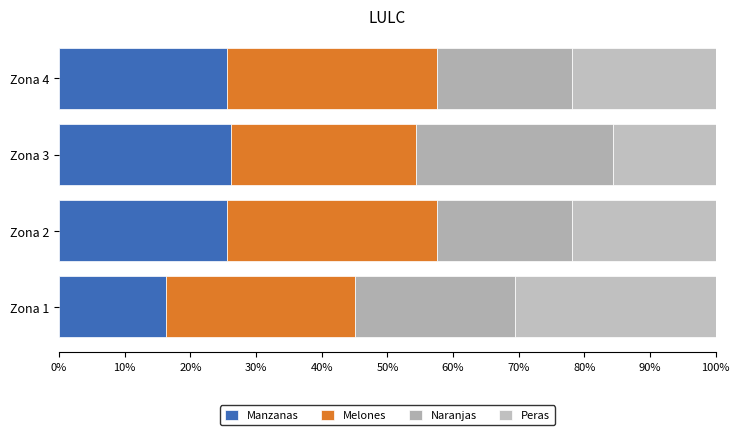

What is the sum of all Melones values?

120.6